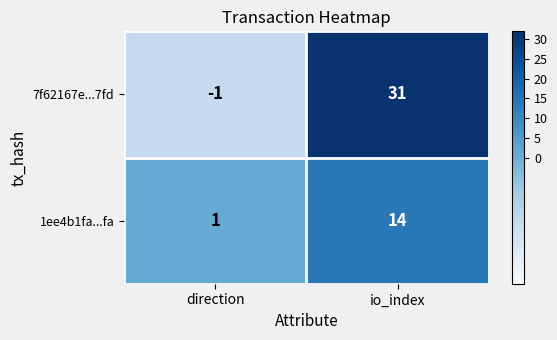

At io_index, list the series in order from smallest to largest.

1ee4b1fa...fa, 7f62167e...7fd